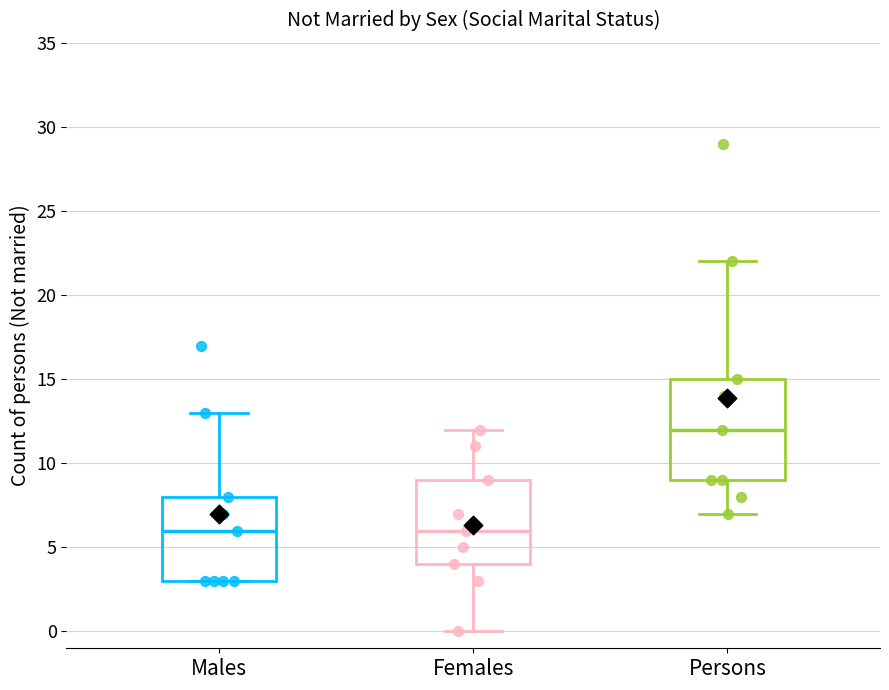

Reading left to right, read every box against the y-axis: the position of its median line, the range the box covers, and the ends of its whiskers. The values are not printed on the chart, so give them approximately, as read against the axis.

Males: median 6, box 3 to 8, whiskers 3 to 13
Females: median 6, box 4 to 9, whiskers 0 to 12
Persons: median 12, box 9 to 15, whiskers 7 to 22